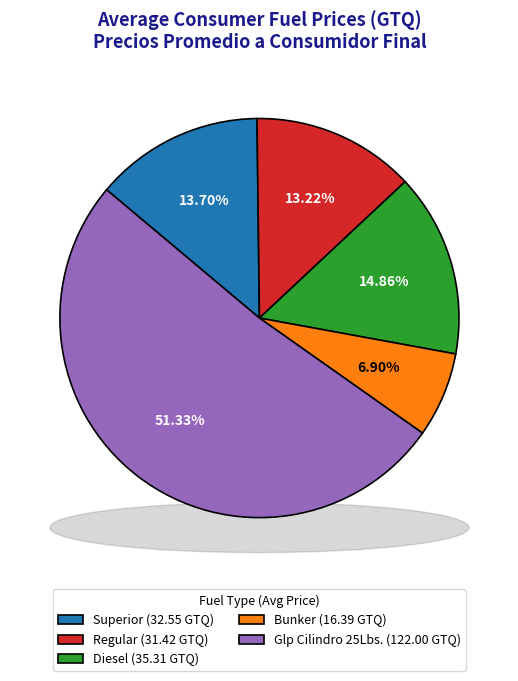

True or false: 5 accounts for 25% of the total.

False